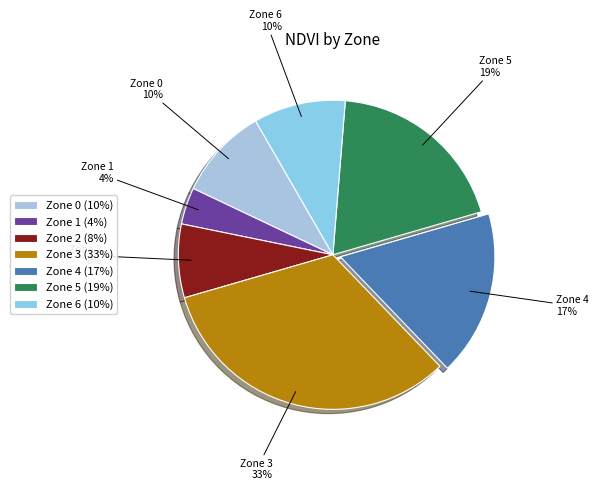

What is the ratio of the value at Zone 2 to the value at Zone 3?

0.2